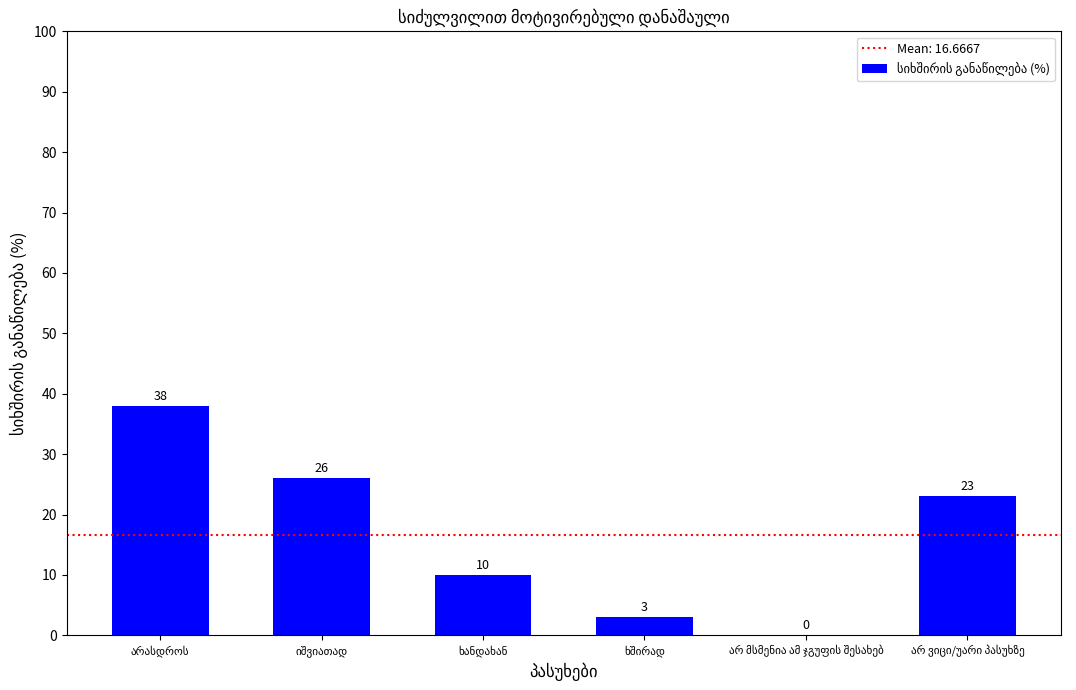

What is the maximum value shown in the chart?

38